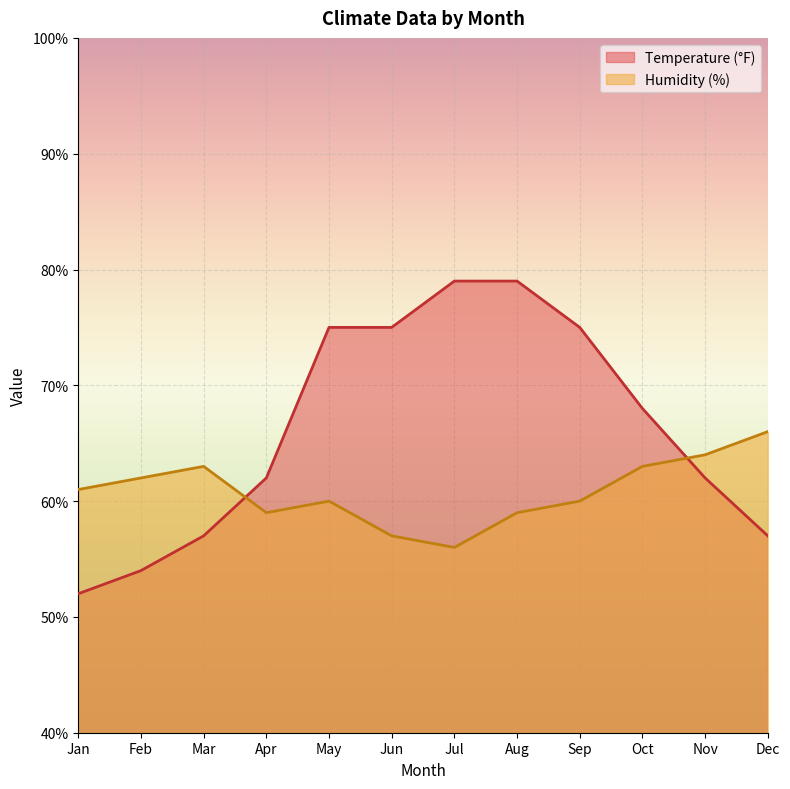

At how many categories does at least one series exceed 55?

12